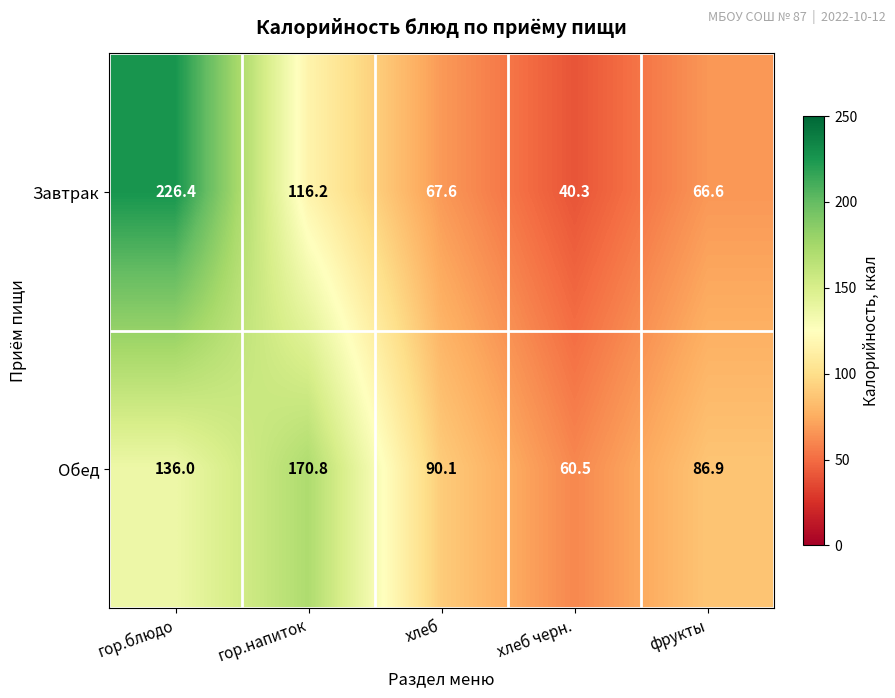

At гор.напиток, list the series in order from largest to smallest.

Обед, Завтрак